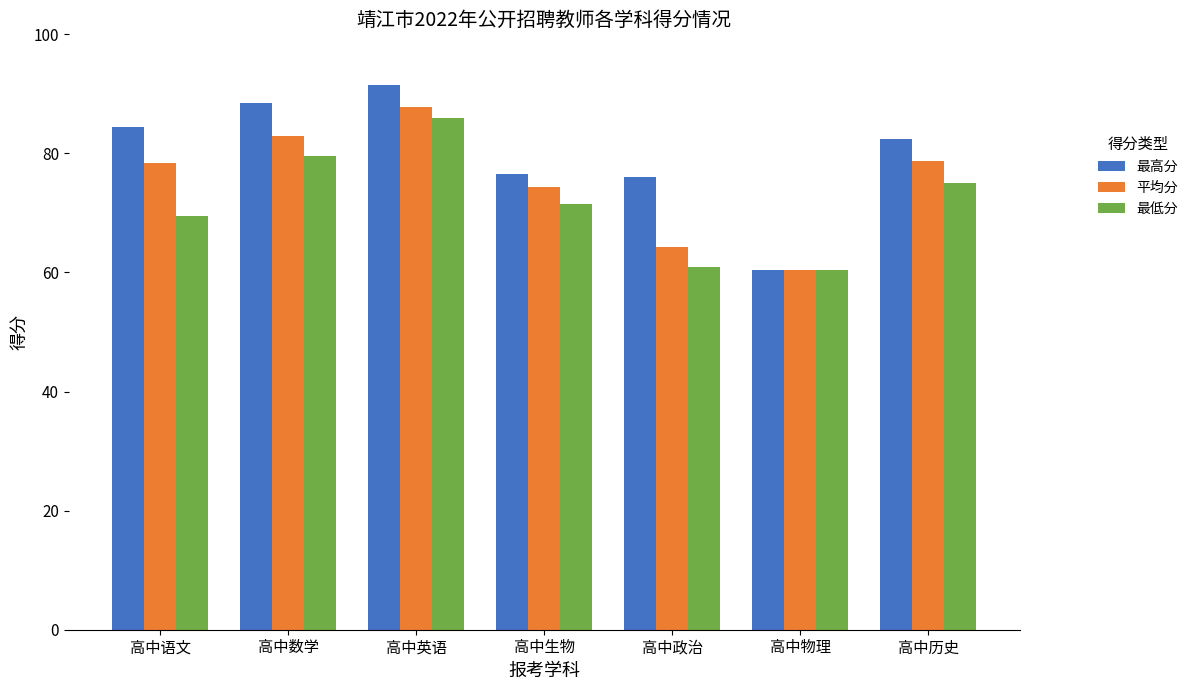

What is the maximum value for 最低分?

86.0